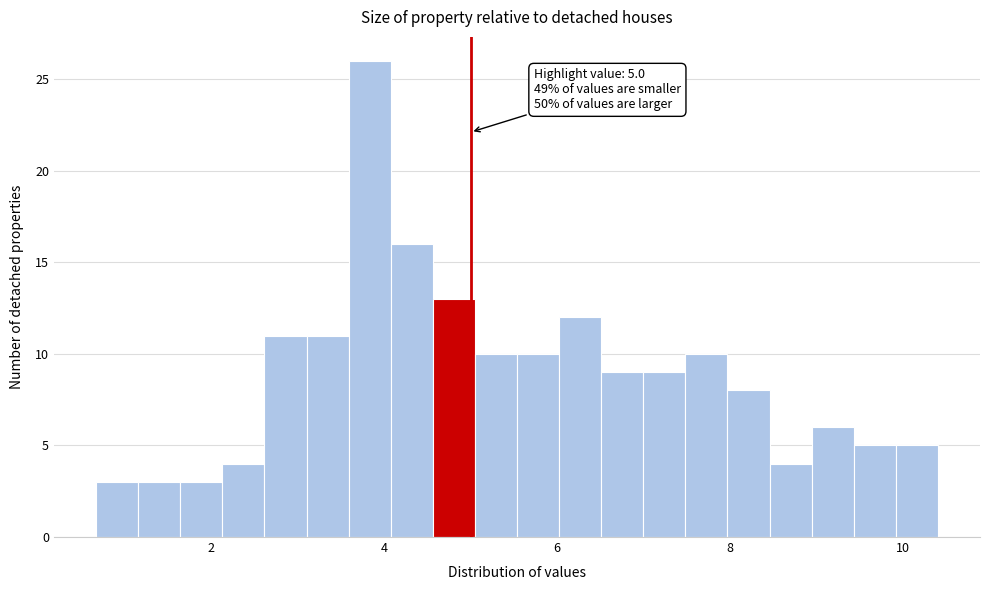

Read against the x-axis, roughly where is the centre of the tallest bar?

3.8